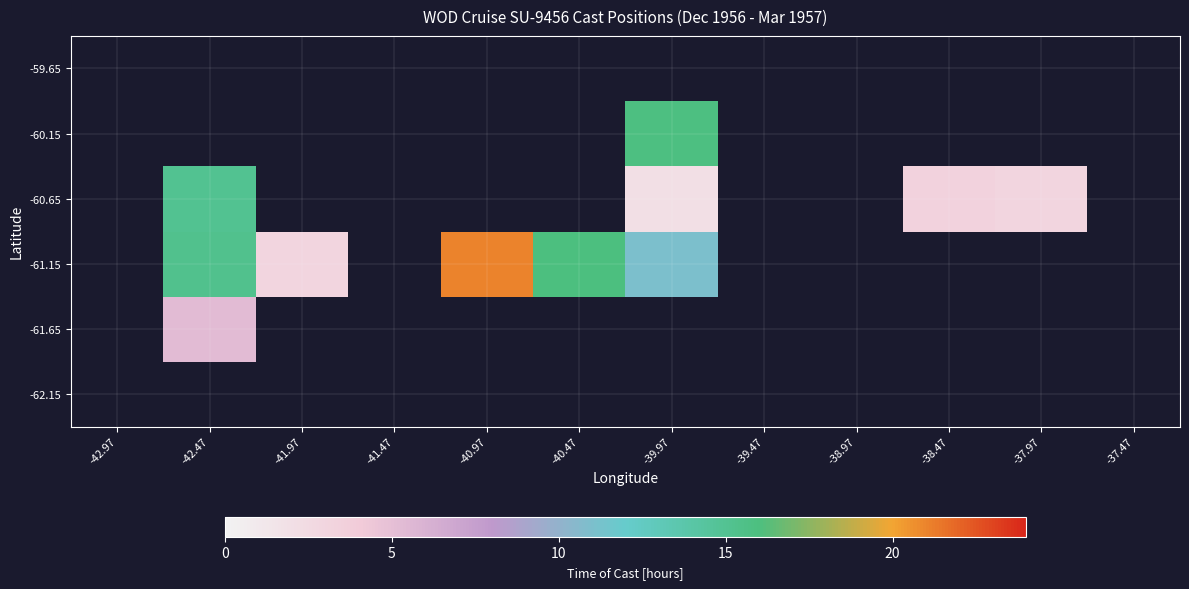

What is the minimum value shown in the chart?

2.0